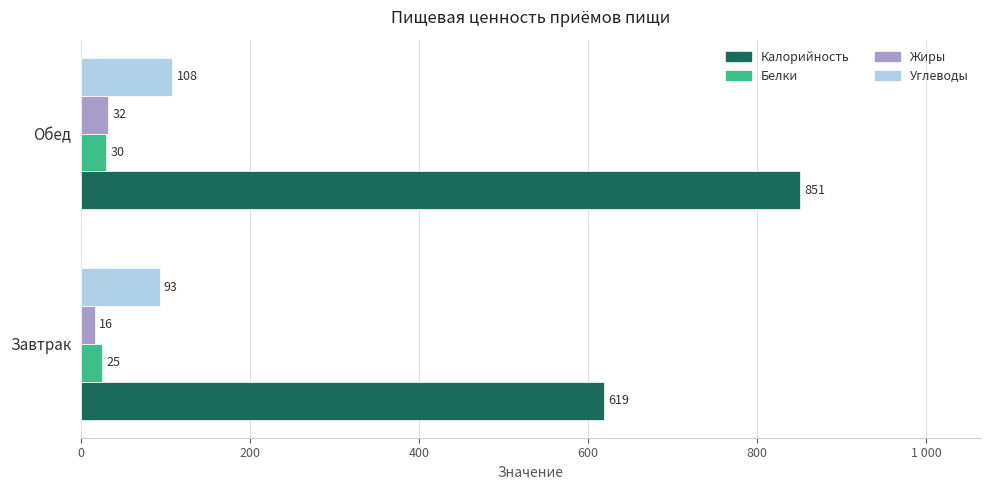

Reading left to right, transcribe all the data shown in this chart.

Калорийность: 0=619	200=851
Белки: 0=25	200=30
Жиры: 0=16	200=32
Углеводы: 0=93	200=108